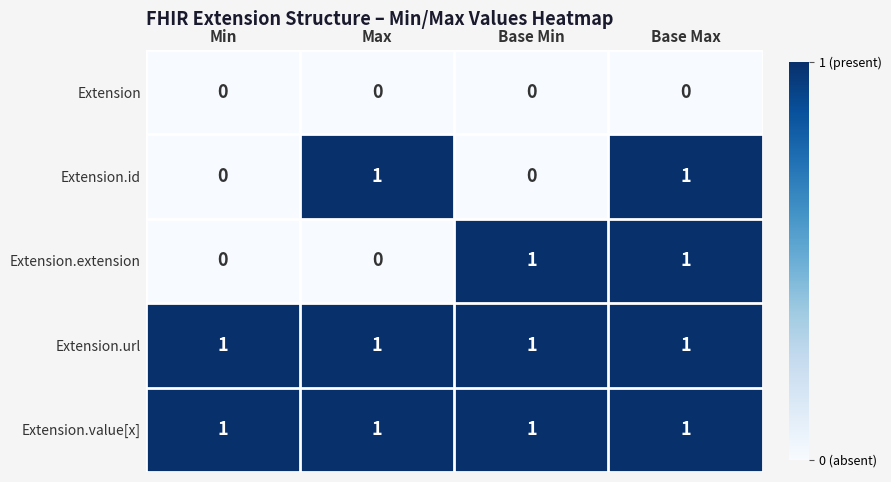

Which series changed the most between Min and Max?

Extension.id